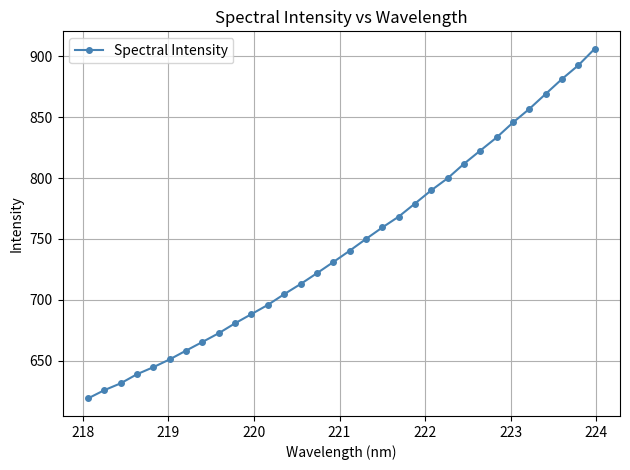

What is the value of the 27th point from the left?

845.7